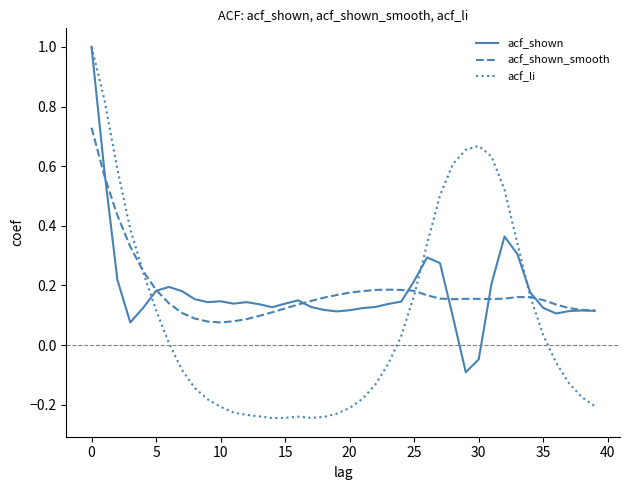

Which series has the largest range (max minus min)?

acf_li